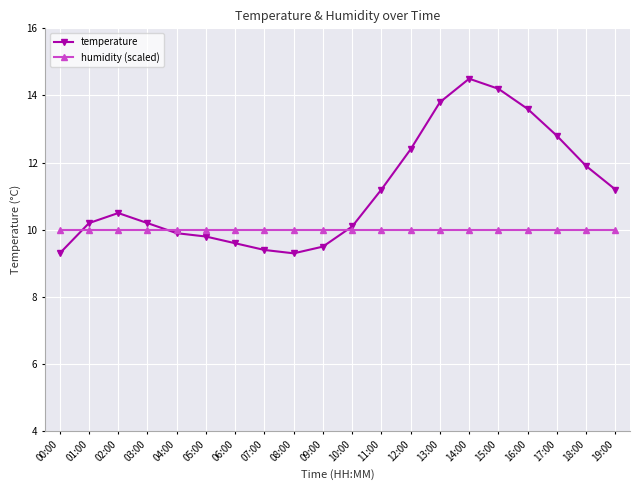

Reading left to right, extract all data points from this chart.

temperature: 00:00=9.3	01:00=10.2	02:00=10.5	03:00=10.2	04:00=9.9	05:00=9.8	06:00=9.6	07:00=9.4	08:00=9.3	09:00=9.5	10:00=10.1	11:00=11.2	12:00=12.4	13:00=13.8	14:00=14.5	15:00=14.2	16:00=13.6	17:00=12.8	18:00=11.9	19:00=11.2
humidity (scaled): 00:00=10.0	01:00=10.0	02:00=10.0	03:00=10.0	04:00=10.0	05:00=10.0	06:00=10.0	07:00=10.0	08:00=10.0	09:00=10.0	10:00=10.0	11:00=10.0	12:00=10.0	13:00=10.0	14:00=10.0	15:00=10.0	16:00=10.0	17:00=10.0	18:00=10.0	19:00=10.0